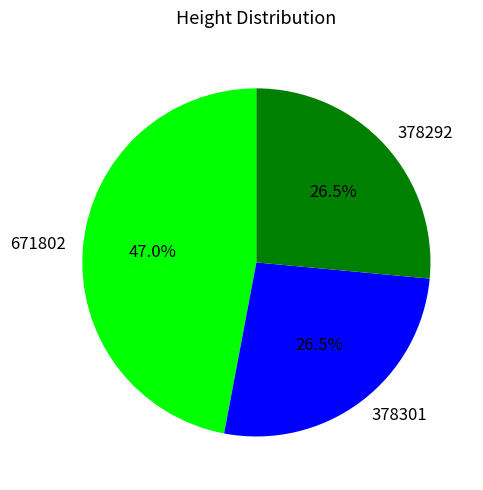

Which category has the biggest portion of the pie?

671802